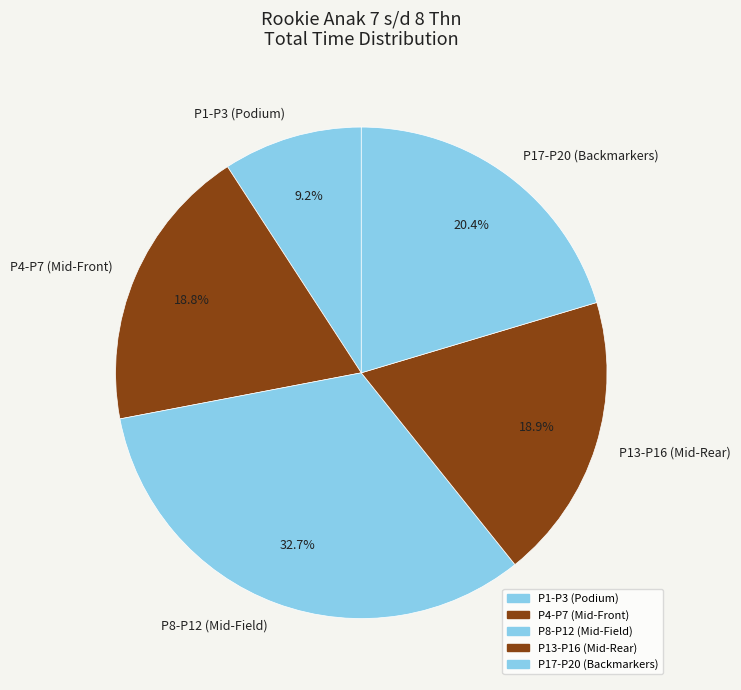

Which has a higher value, P4-P7 (Mid-Front) or P1-P3 (Podium)?

P4-P7 (Mid-Front)